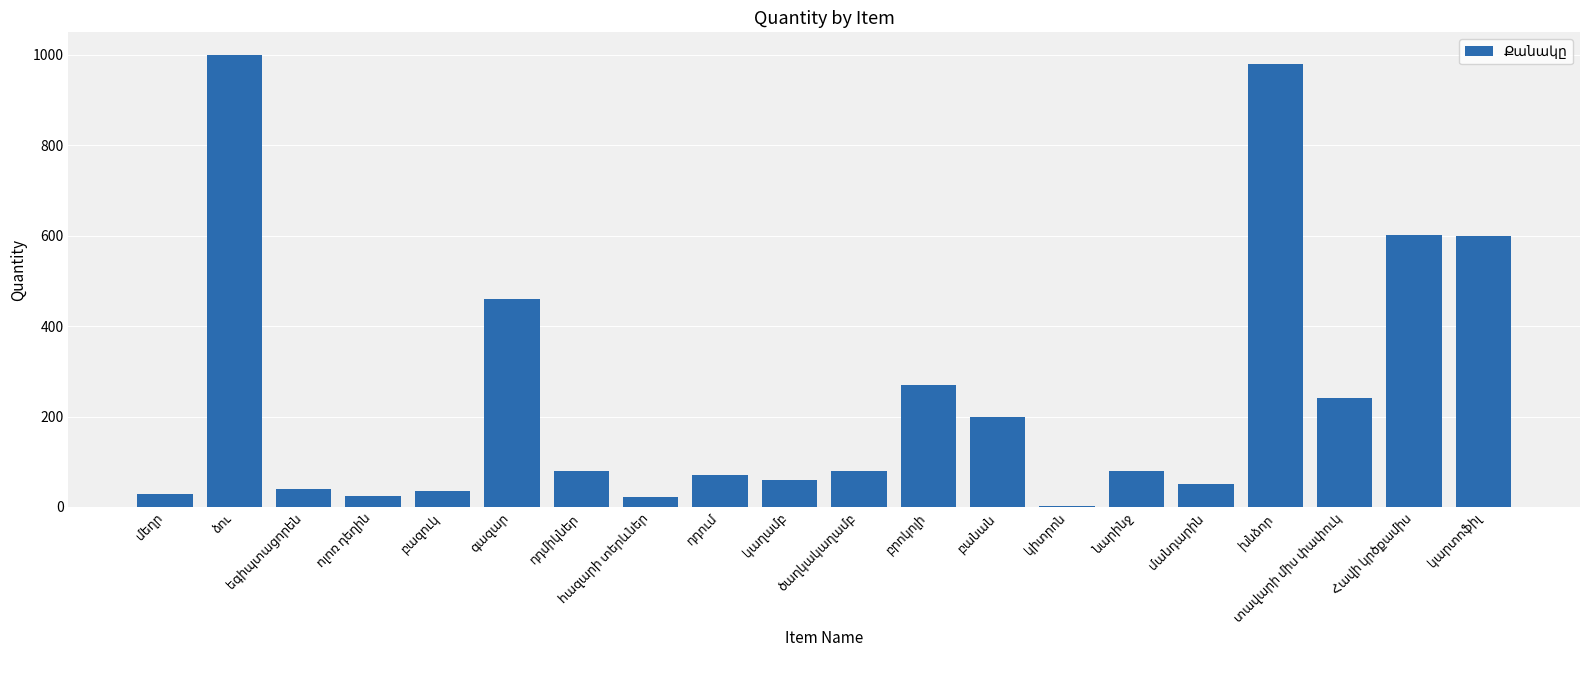

What is the maximum value shown in the chart?

1000.0